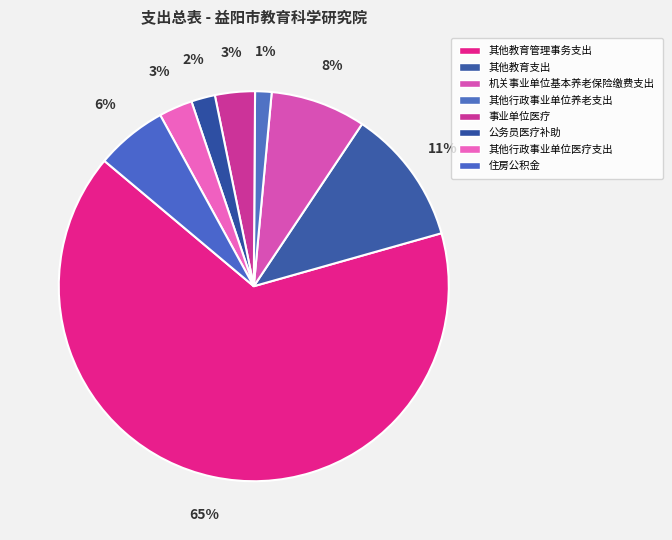

Approximately how many times larger is the value at 其他教育管理事务支出 compared to 其他行政事业单位医疗支出?

23.5